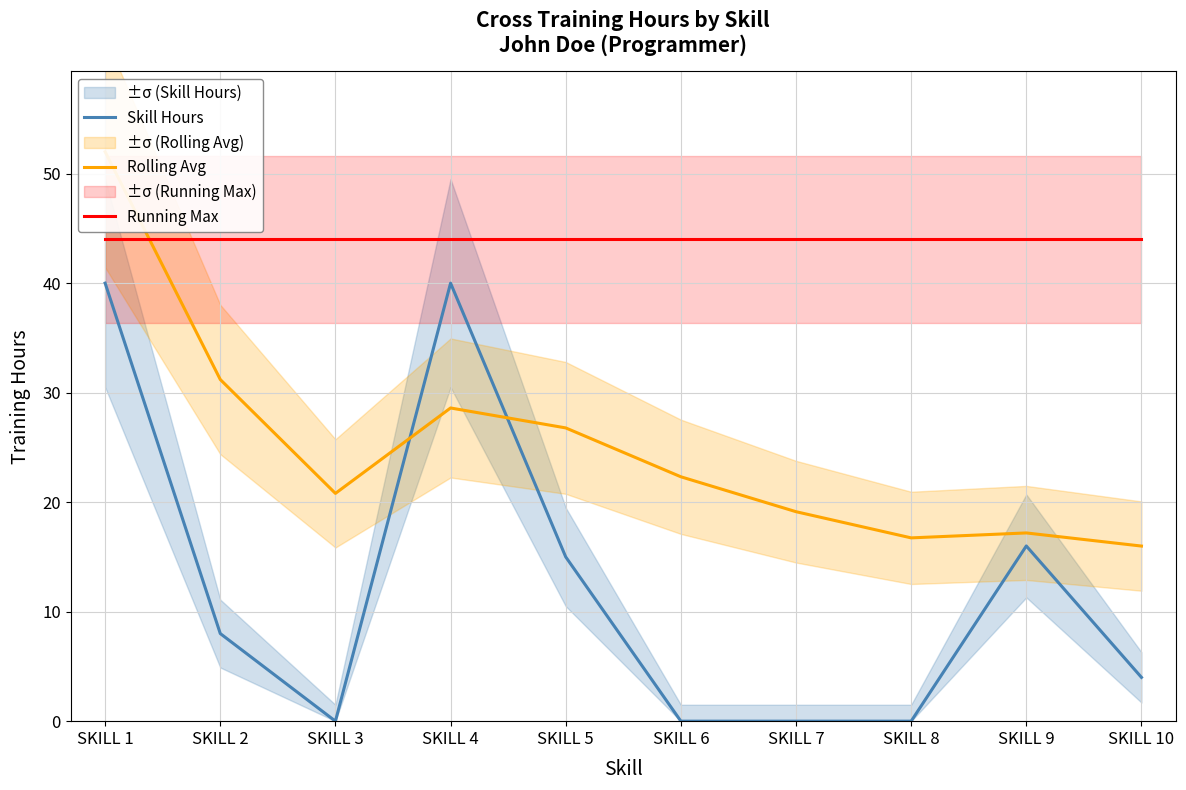

How many values in the Rolling Avg series are below 22?

5